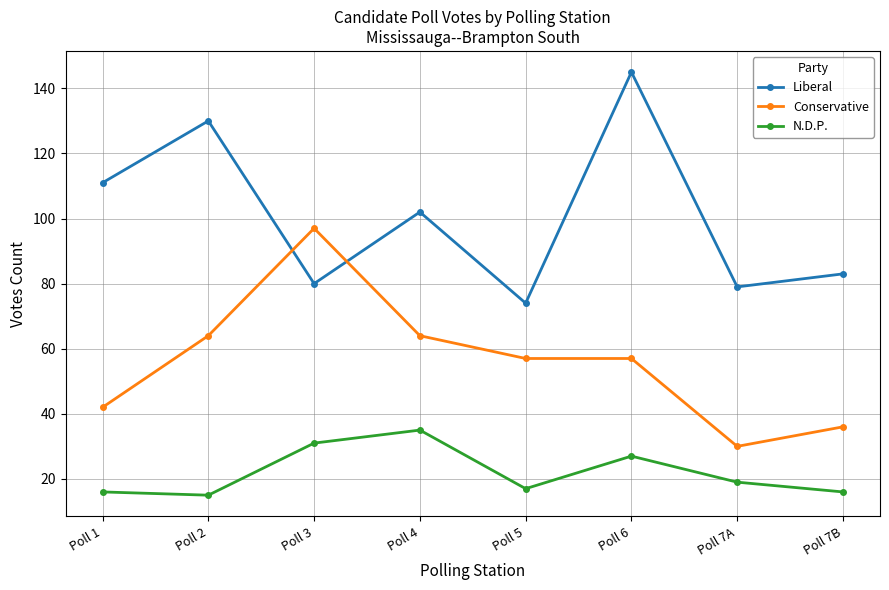

At which category does Liberal reach its first local peak?

Poll 2